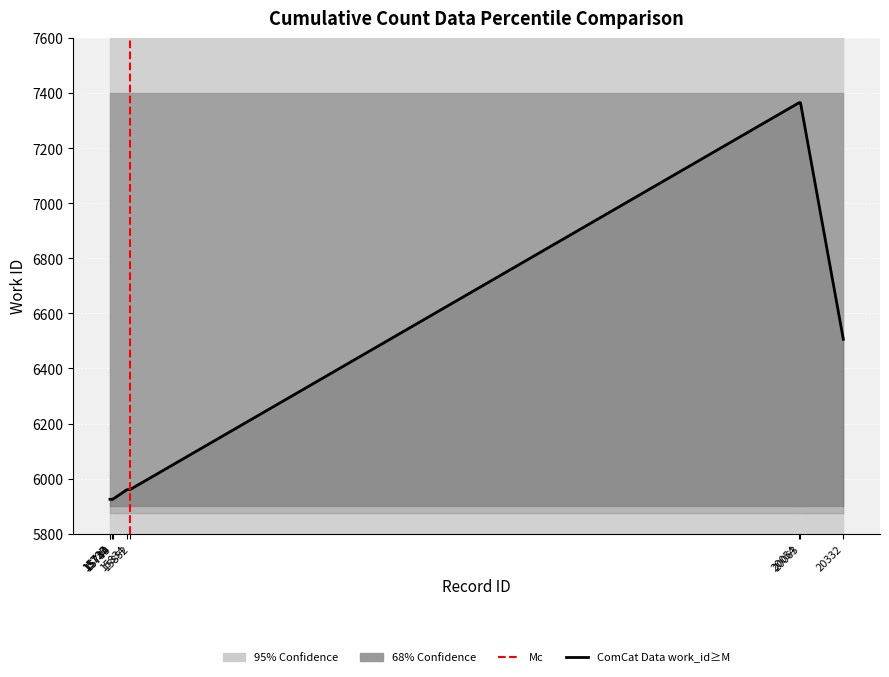

Reading right to left, list all the values displayed in this chart.

6506	7365	7365	5960	5960	5925	5925	5925	5925